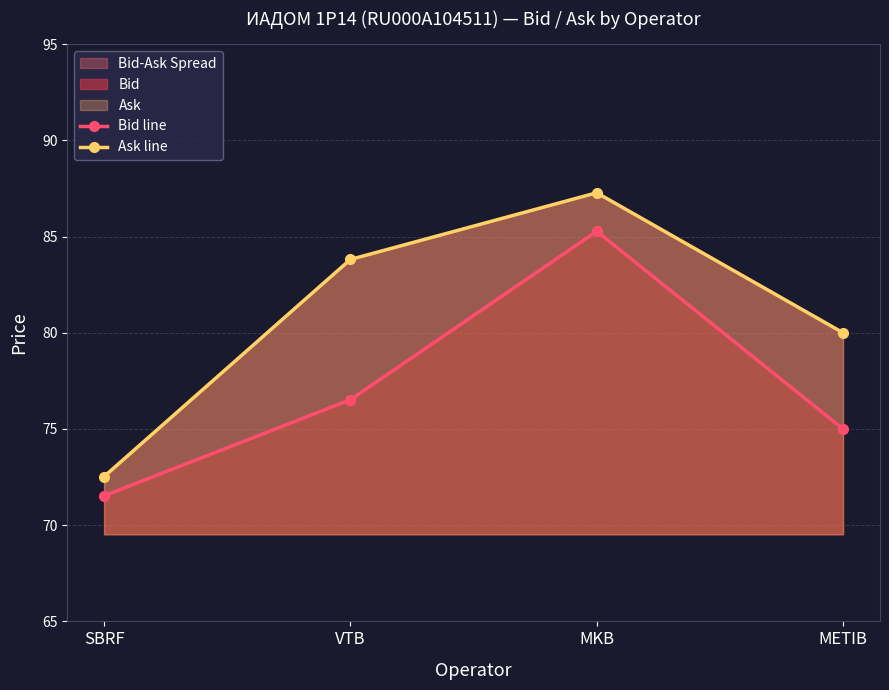

Rank the series by their average value, from lowest to highest.

Bid line, Ask line